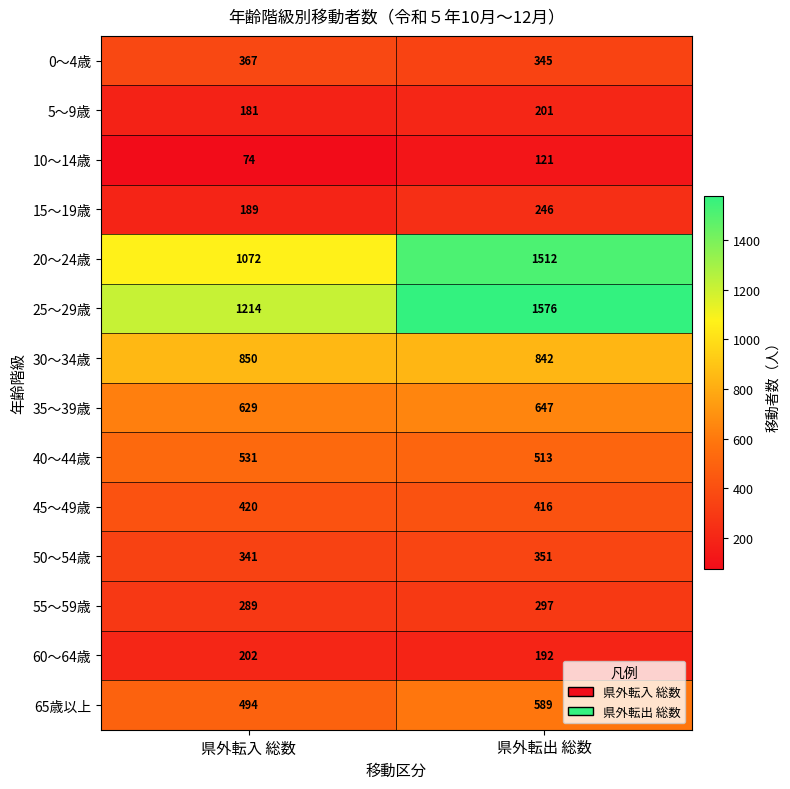

Between 県外転入 総数 and 県外転出 総数, which series saw the biggest shift?

20～24歳